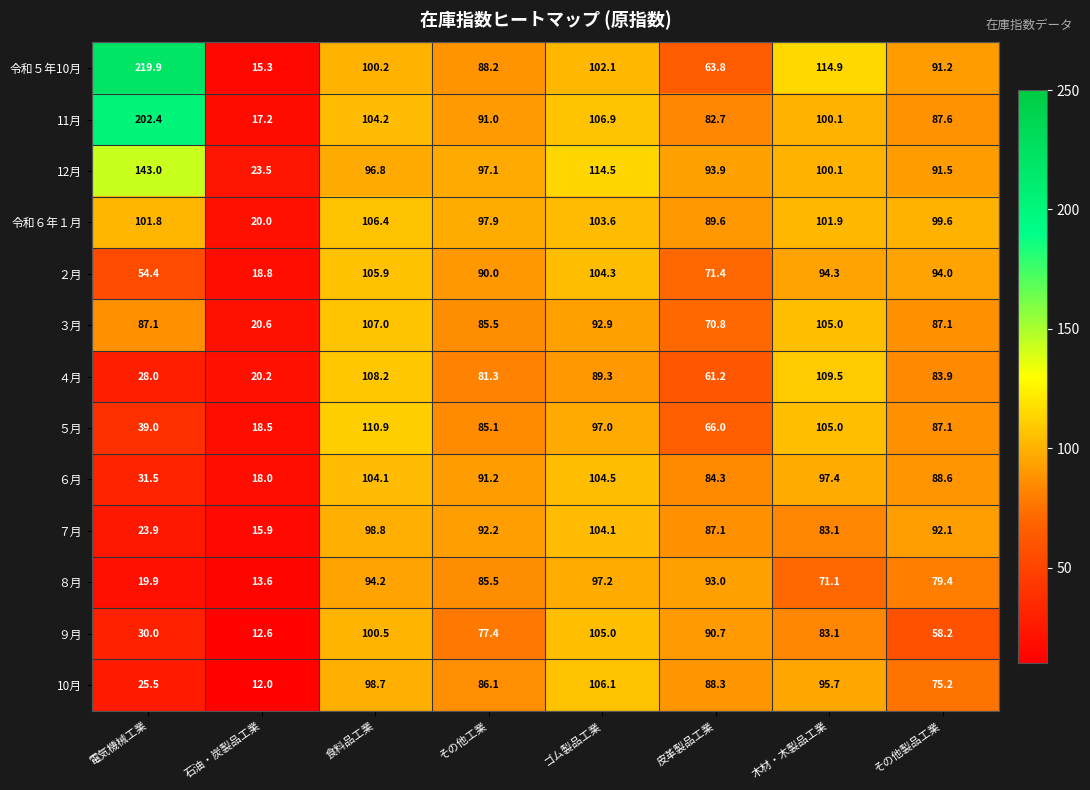

What is the difference between the second highest and minimum values in the ９月 series?

87.9